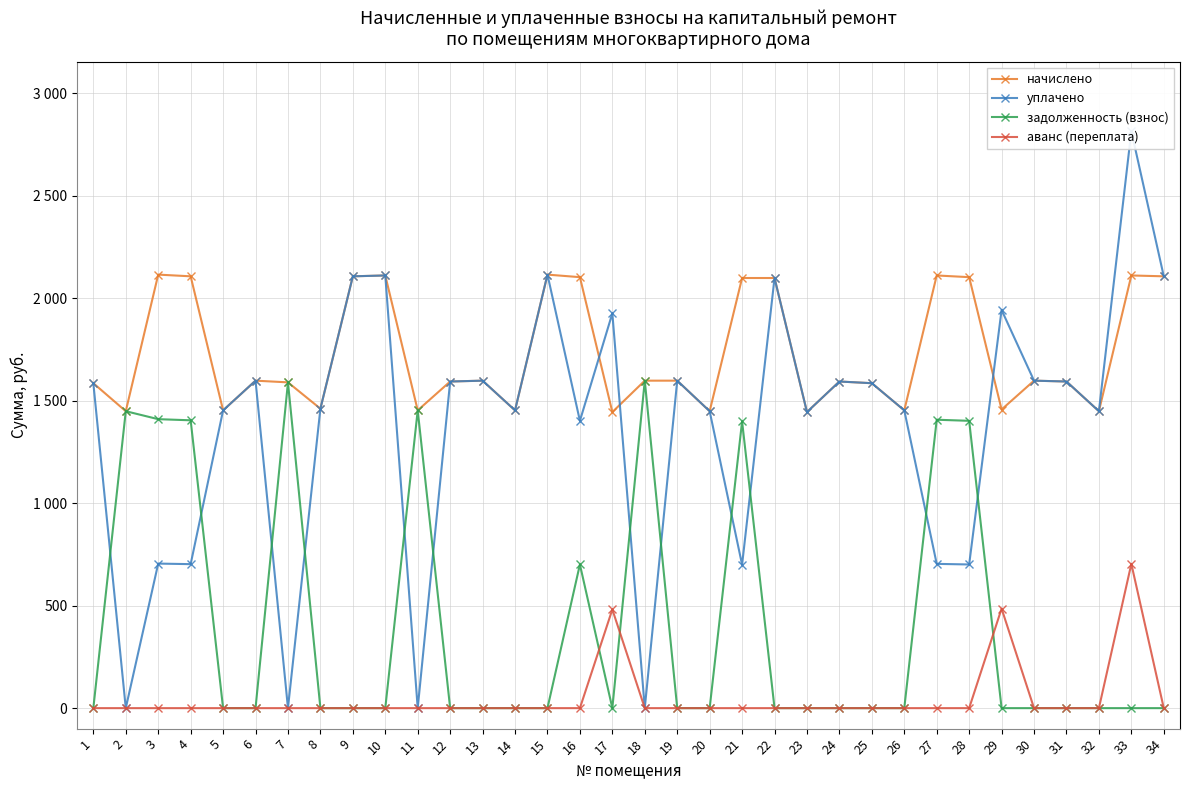

Between 6 and 25, which series saw the biggest shift?

начислено